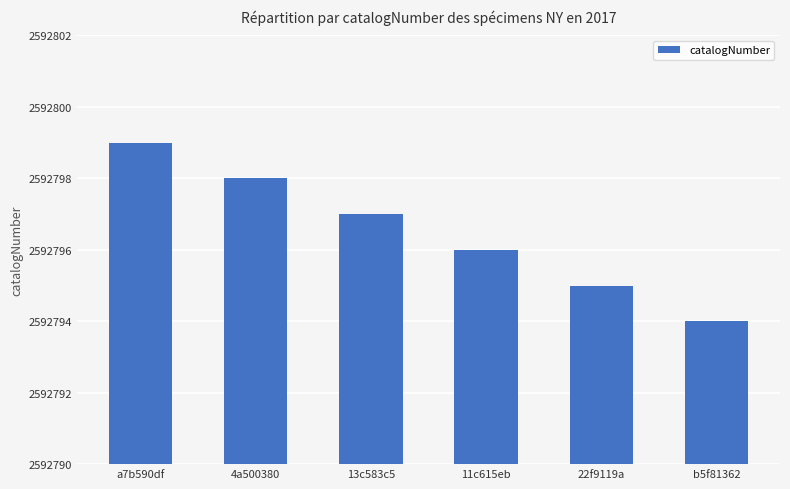

How many data points does each series have?

6